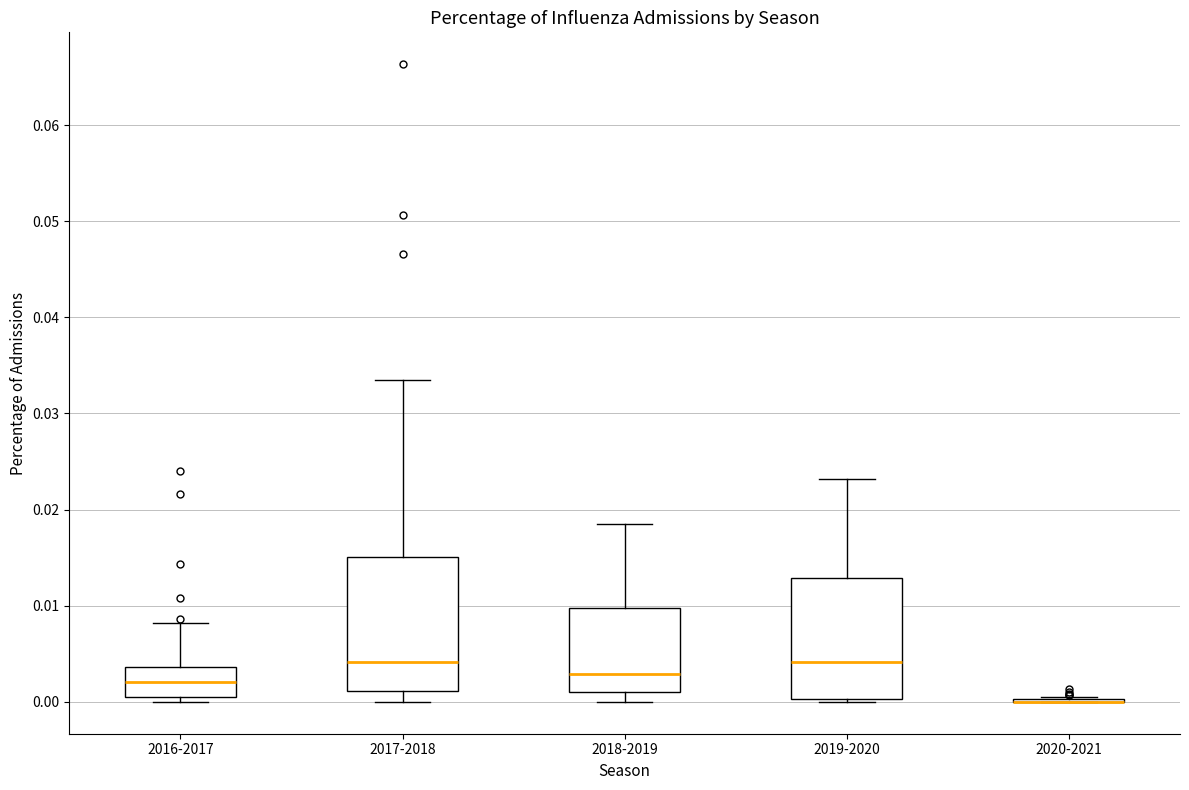

Which box is the tallest, from its lower edge to its upper edge?

2017-2018